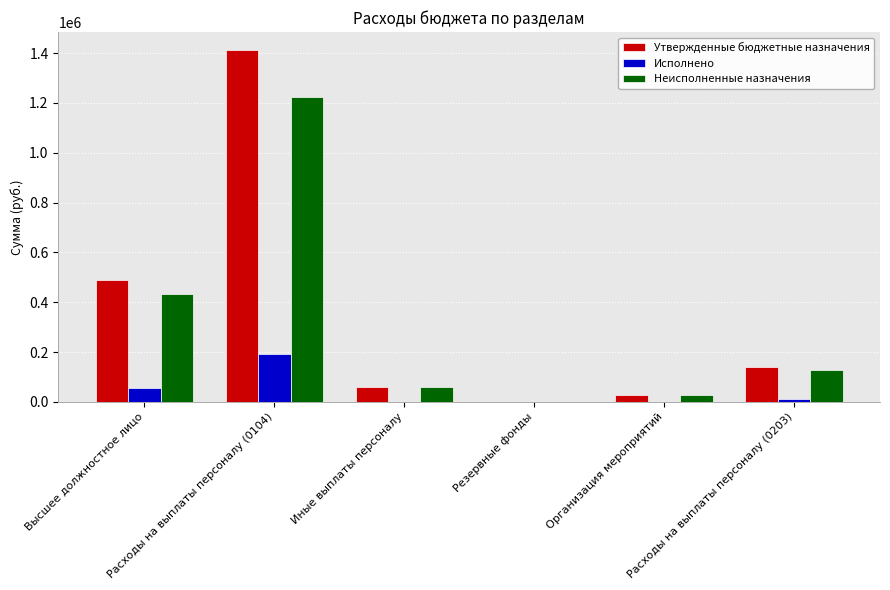

At which label is Утвержденные бюджетные назначения closest to 707500?

Высшее должностное лицо